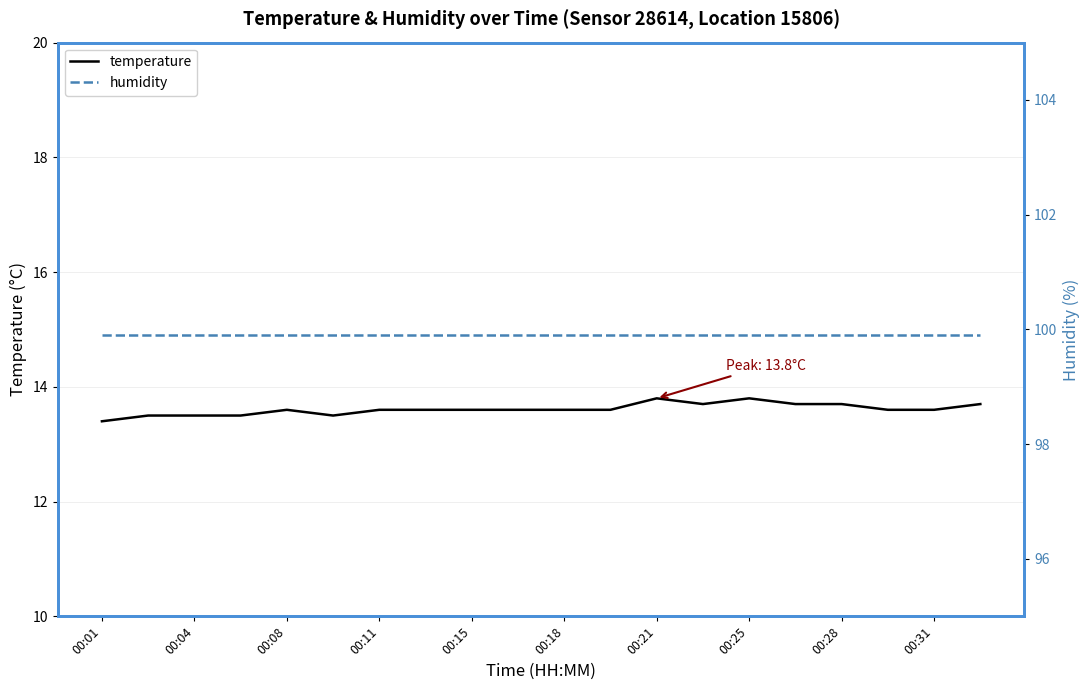

True or false: temperature and humidity cross at least once.

False